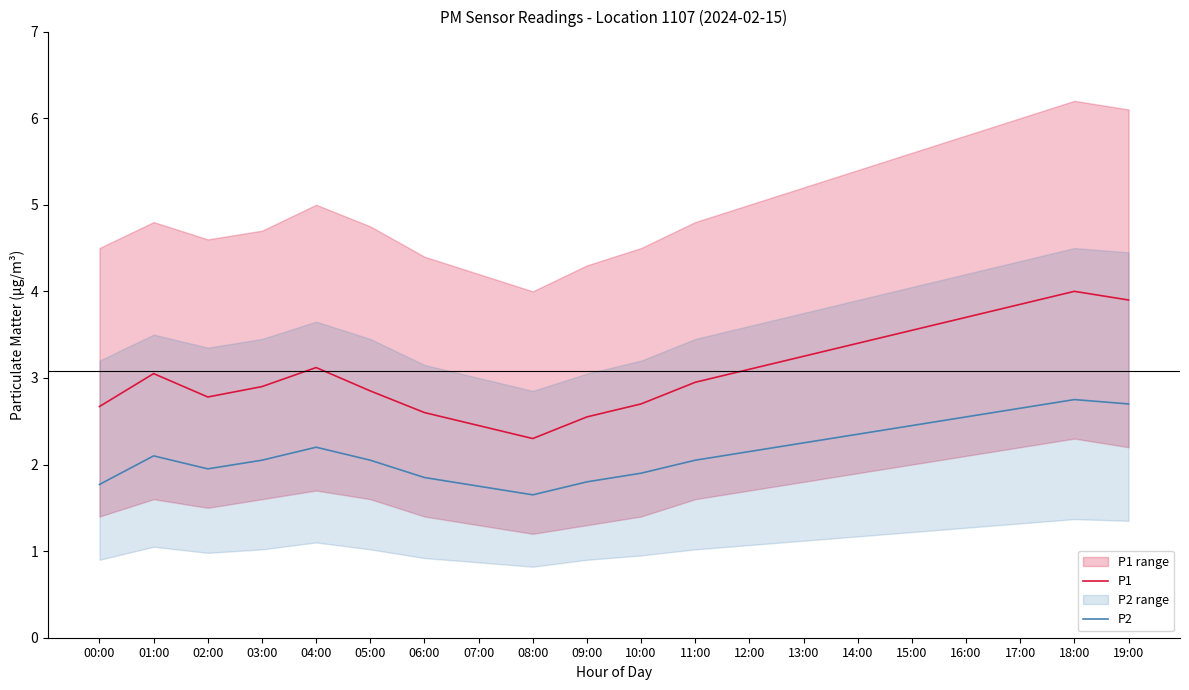

At which label is P2 closest to 2?

03:00